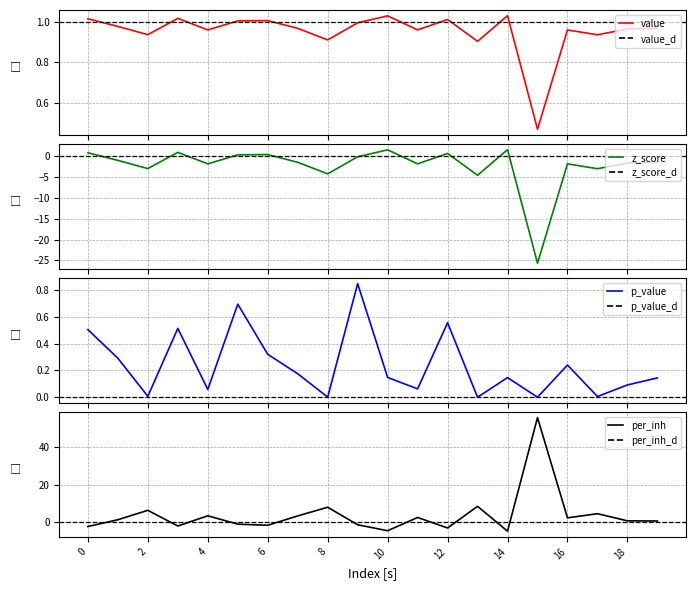

True or false: per_inh has a value of 3.4 at 4.

True